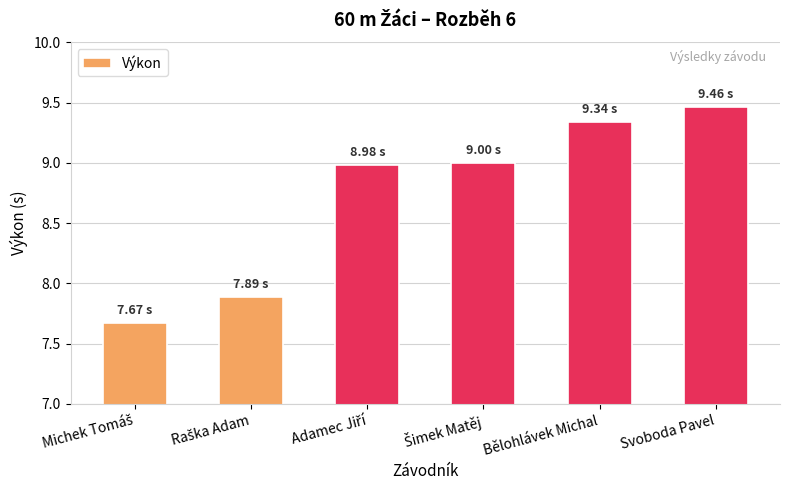

Which label corresponds to the largest value in the chart?

Svoboda Pavel